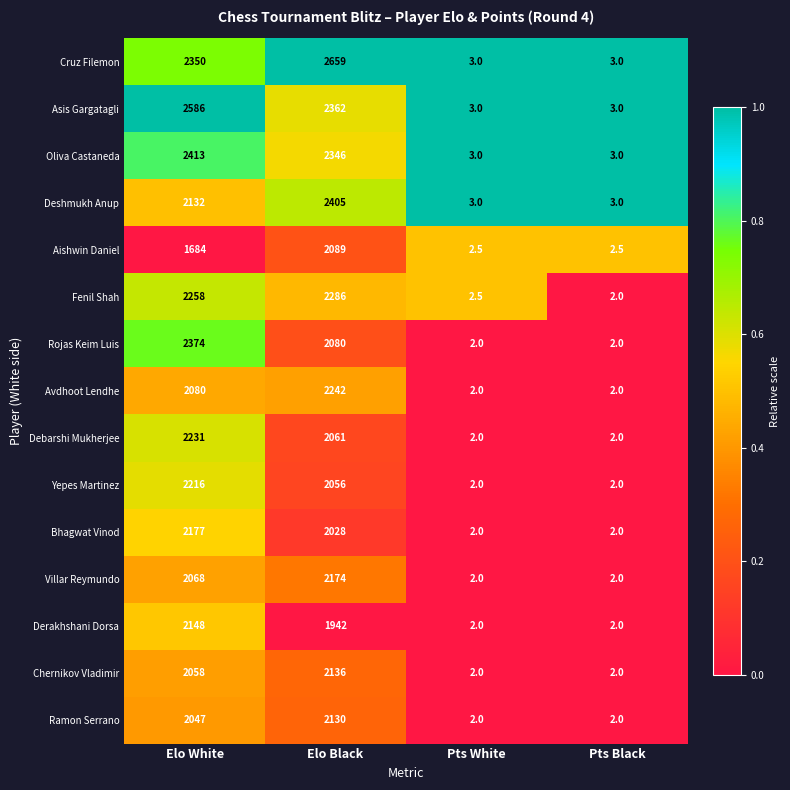

What is the sum of all Yepes Martinez values?

4276.0